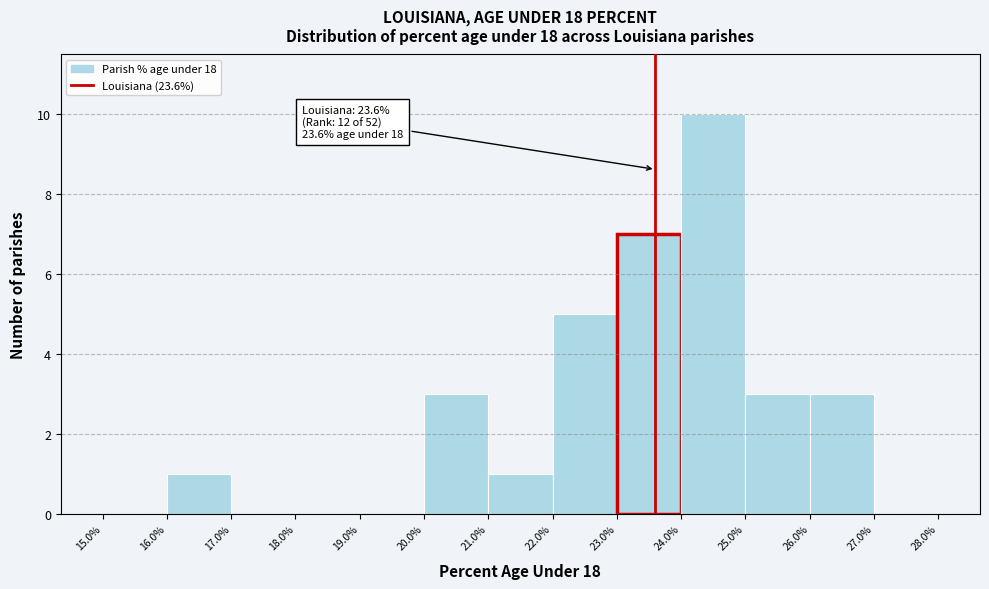

Over which range of the x-axis is the bar tallest?

24.0% to 25.0%